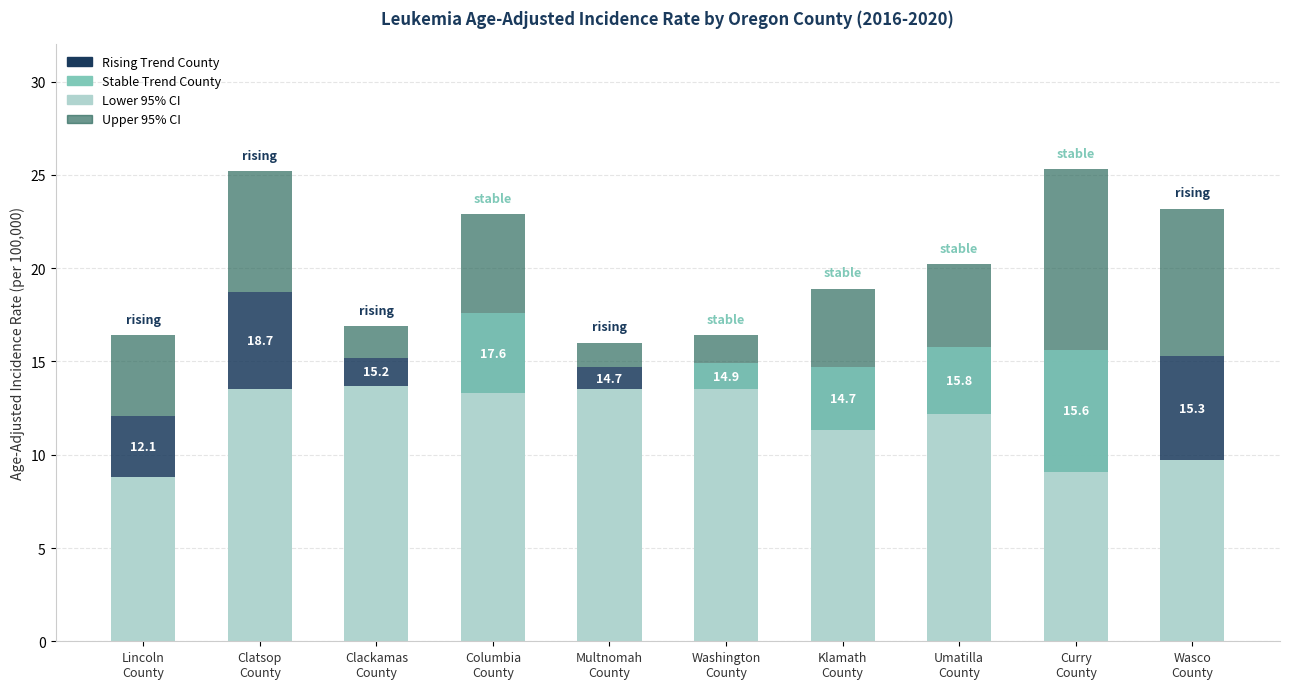

What is the label of the 10th bar from the left?

Wasco
County